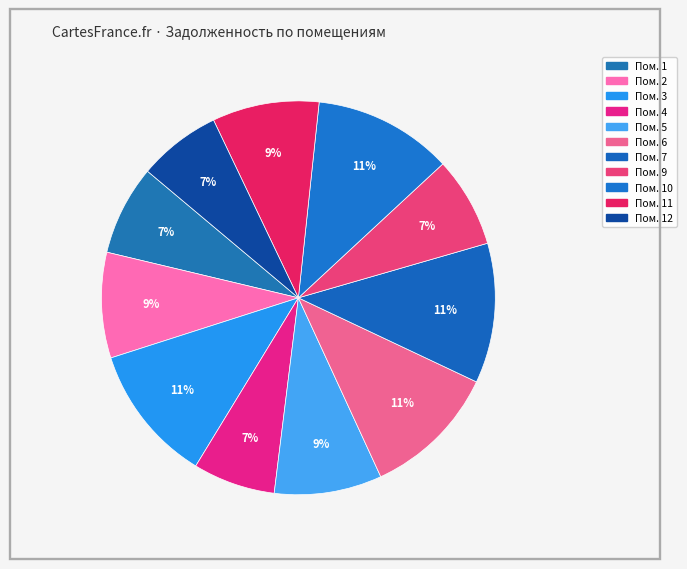

Which slice is the smallest?

4